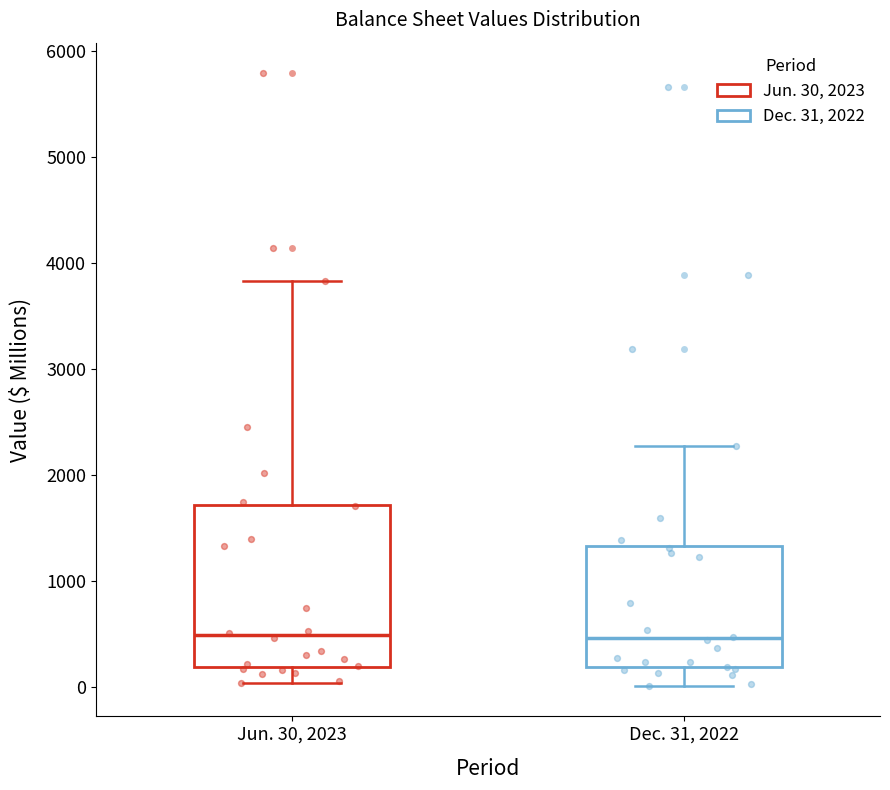

Reading left to right, transcribe this box plot: for each box, give where its median line is, the range the box spans, and where its two whiskers end, as read against the y-axis. The values are not printed on the chart, so give them approximately, as read against the axis.

Jun. 30, 2023: median 500, box 200 to 1700, whiskers 0 to 3800
Dec. 31, 2022: median 500, box 200 to 1300, whiskers 0 to 2300